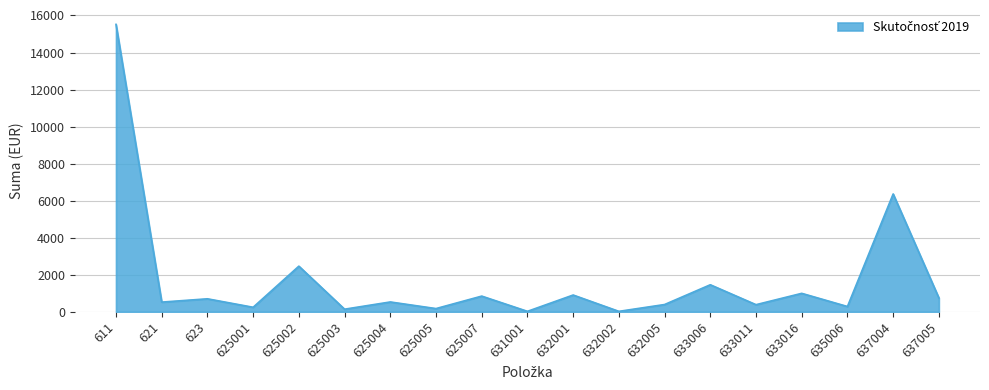

At which category does the chart reach its peak across all series?

611